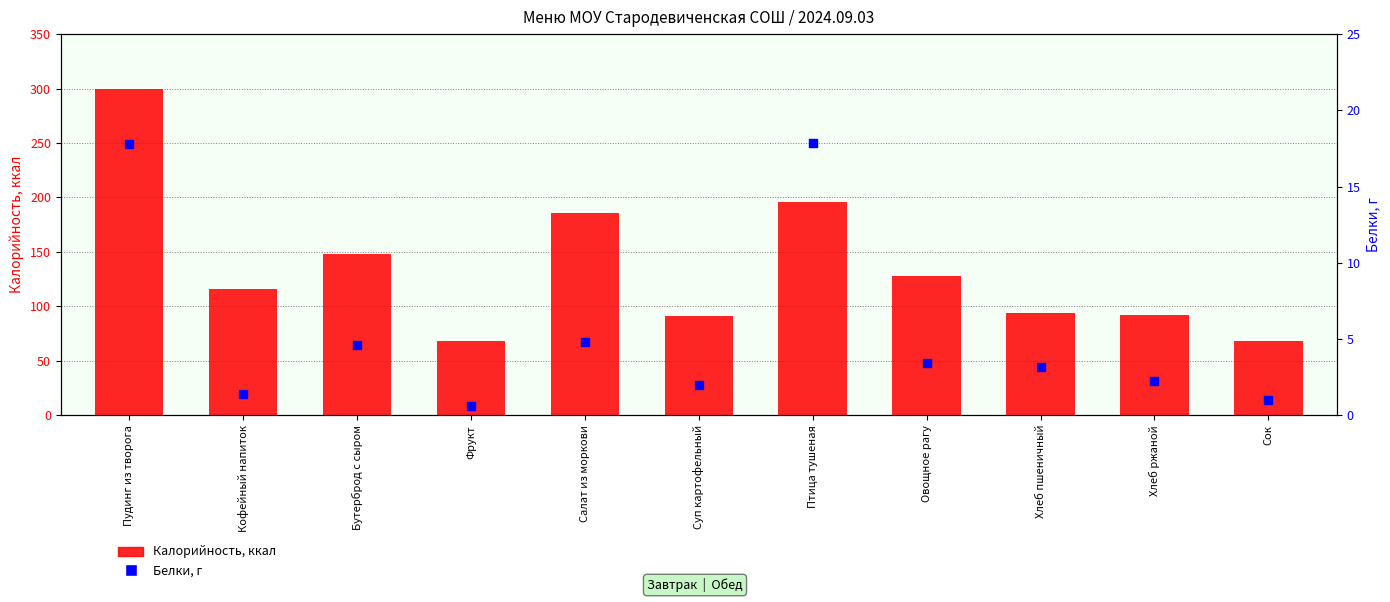

Which series has the widest spread of Y values?

Калорийность